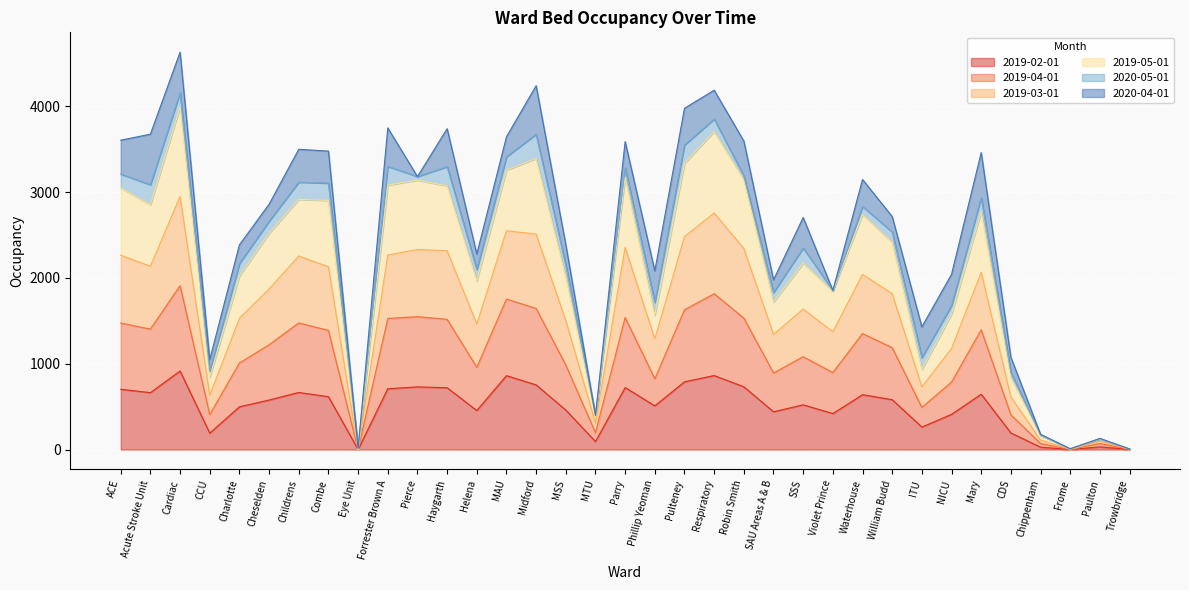

Which label corresponds to the smallest value in the chart?

Eye Unit